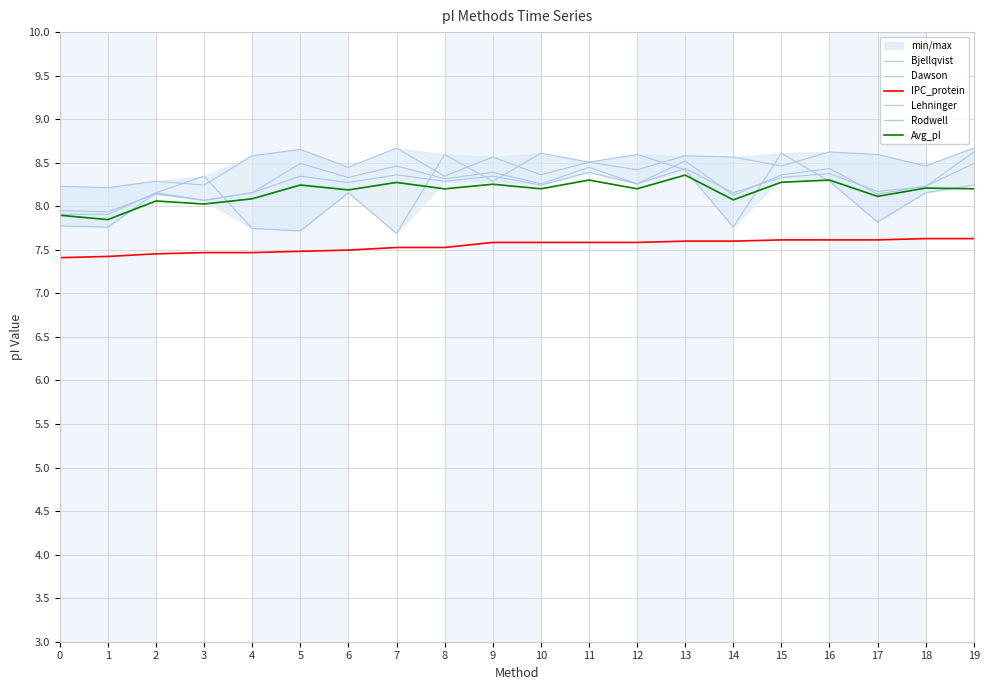

What is the sum of all Rodwell values?

165.6